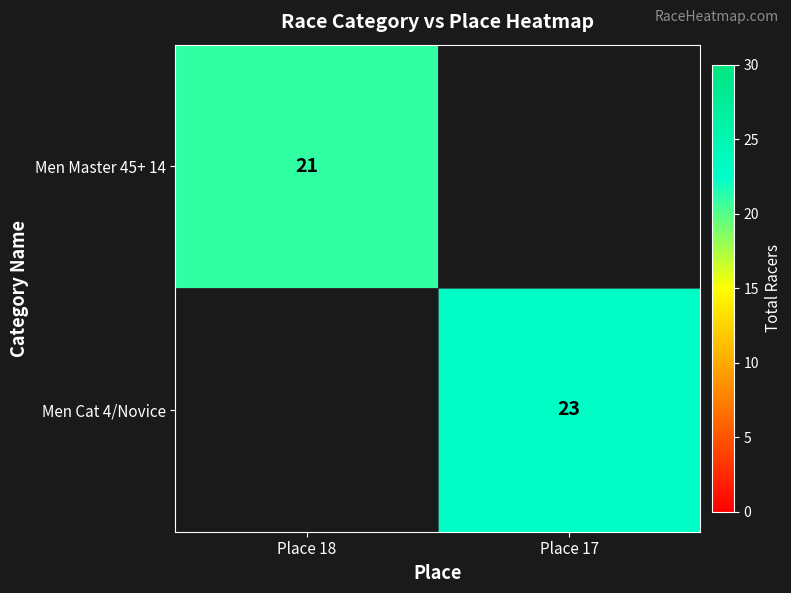

True or false: Men Master 45+ 14 has a value of 21 at Place 18.

True